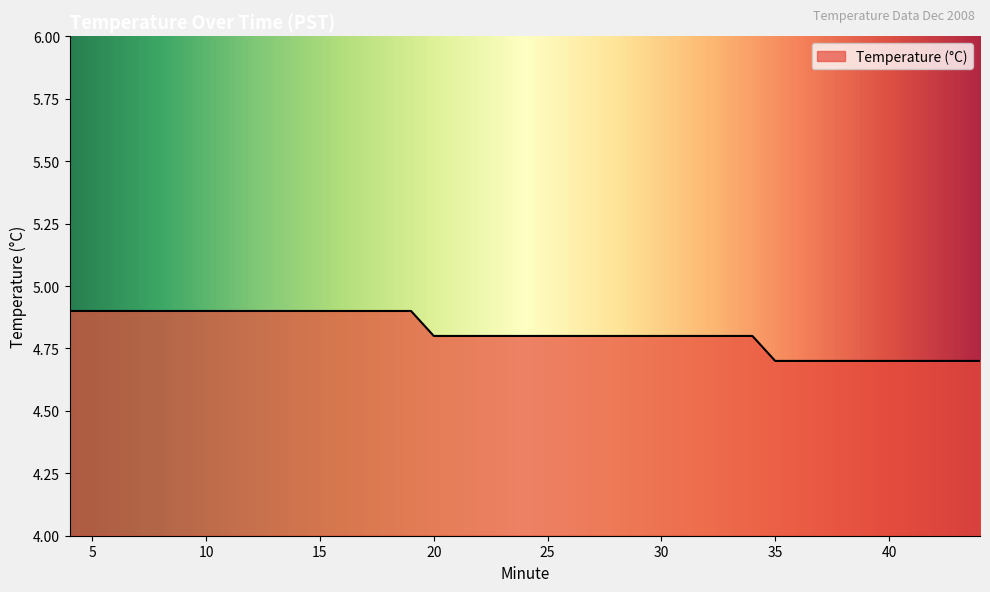

What is the greatest value displayed?

4.9